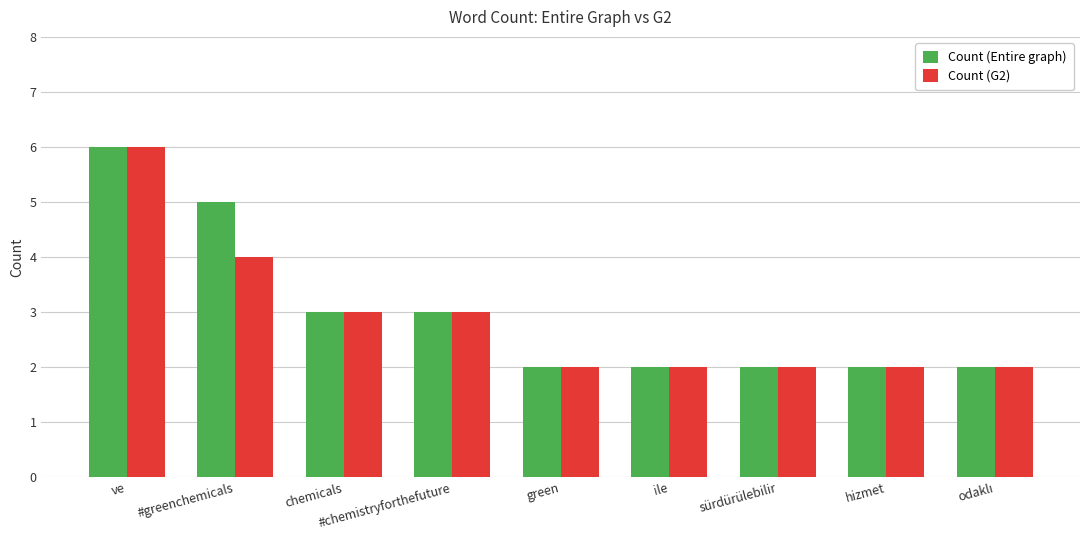

What is the greatest value displayed?

6